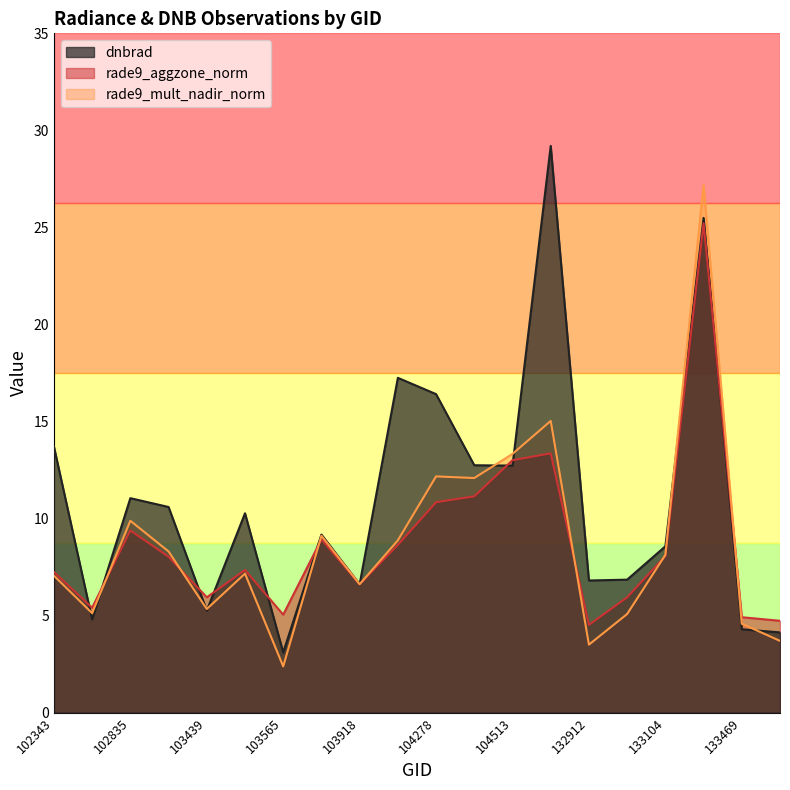

Reading left to right, transcribe all the data shown in this chart.

dnbrad: 102343=13.7	102714=4.8	102835=11.1	102844=10.6	103439=5.3	103556=10.3	103565=3.1	103802=9.2	103918=6.6	104270=17.3	104278=16.4	104396=12.7	104513=12.7	132912=29.2	132912=6.8	132924=6.9	133104=8.6	133469=25.5	133469=4.3	133648=4.1
rade9_aggzone_norm: 102343=7.2	102714=5.4	102835=9.4	102844=8.0	103439=5.9	103556=7.4	103565=5.1	103802=8.9	103918=6.6	104270=8.6	104278=10.8	104396=11.1	104513=13.0	132912=13.4	132912=4.5	132924=5.9	133104=8.1	133469=25.2	133469=4.9	133648=4.7
rade9_mult_nadir_norm: 102343=7.1	102714=5.1	102835=9.9	102844=8.3	103439=5.3	103556=7.2	103565=2.4	103802=9.1	103918=6.6	104270=8.9	104278=12.2	104396=12.1	104513=13.3	132912=15.0	132912=3.5	132924=5.1	133104=8.1	133469=27.2	133469=4.6	133648=3.7